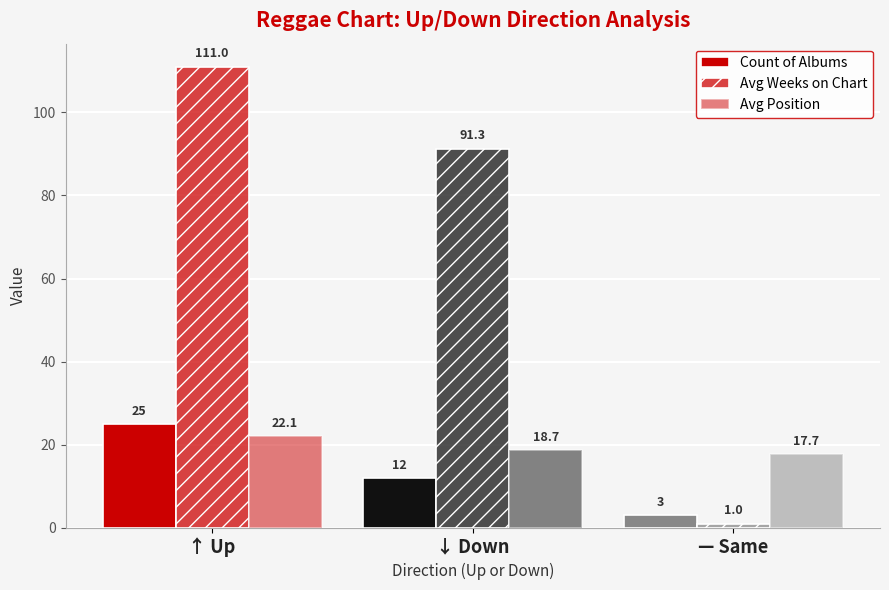

What is the total value across all series at — Same?

21.7